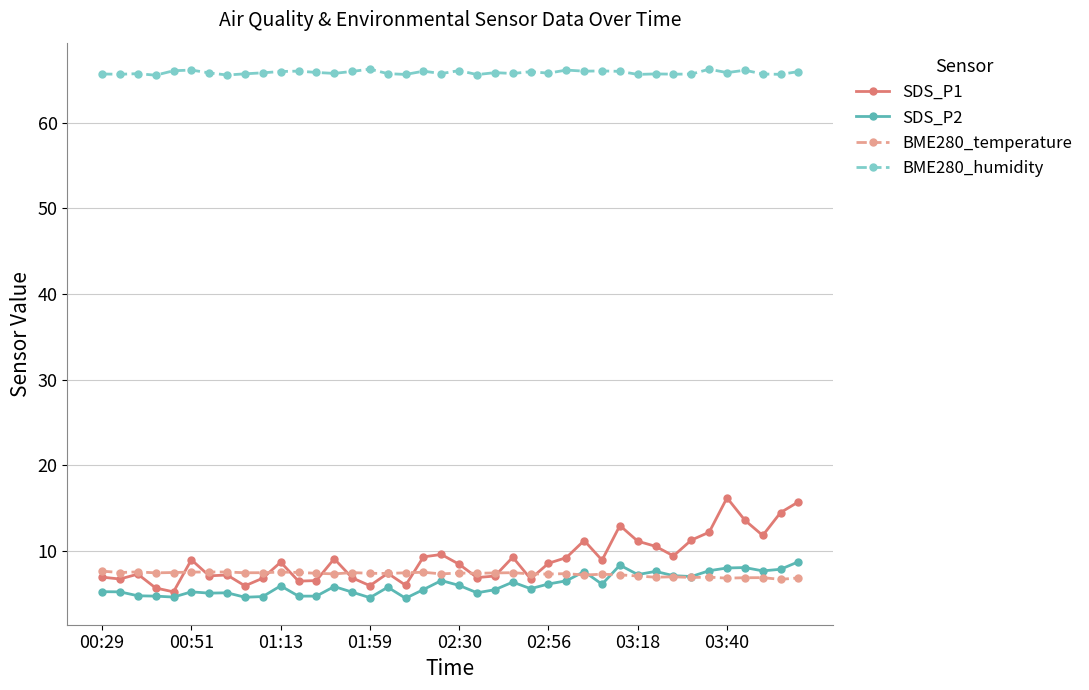

What is the value of the SDS_P2 point at the 11th from the left?

5.9